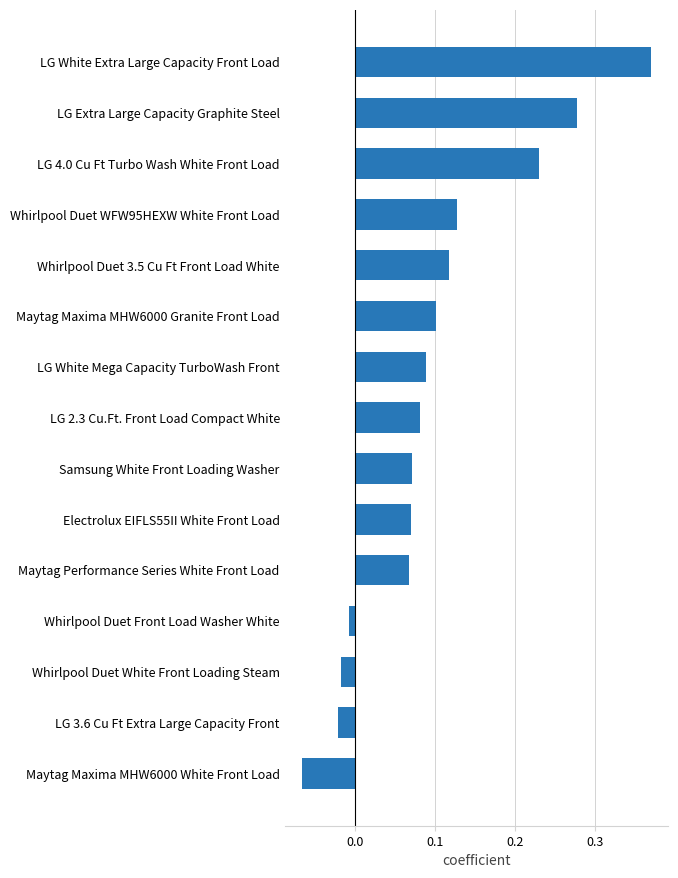

Which category has the lowest value across all series?

Maytag Maxima MHW6000 White Front Load